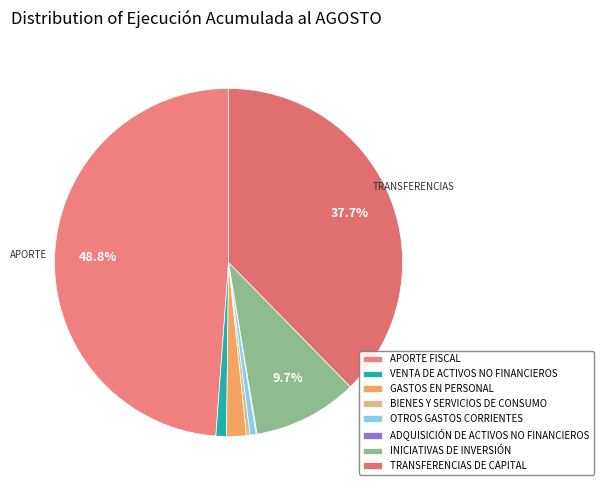

Which slice is the largest?

APORTE FISCAL